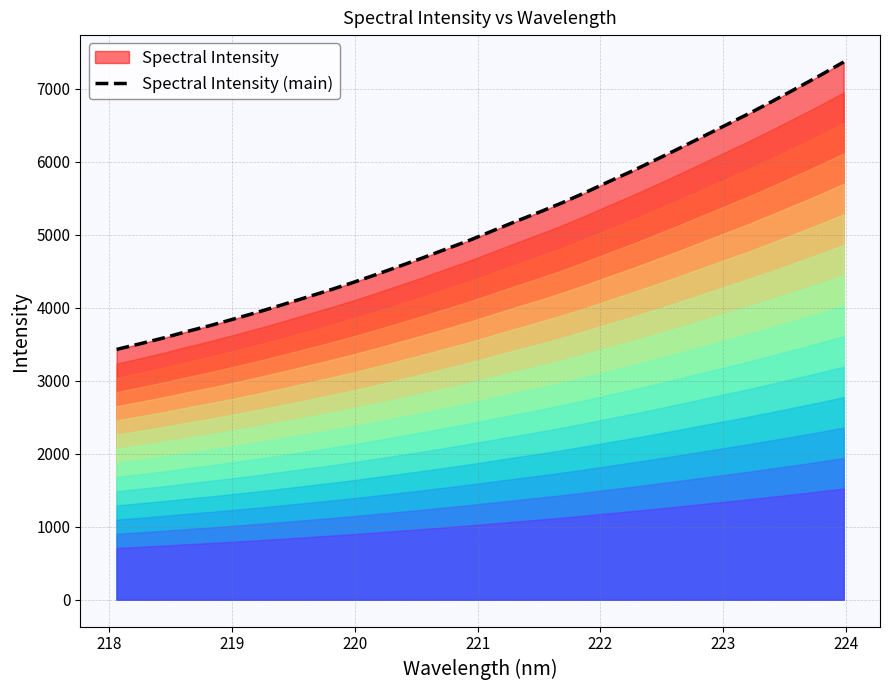

How many lines are shown in the chart?

1